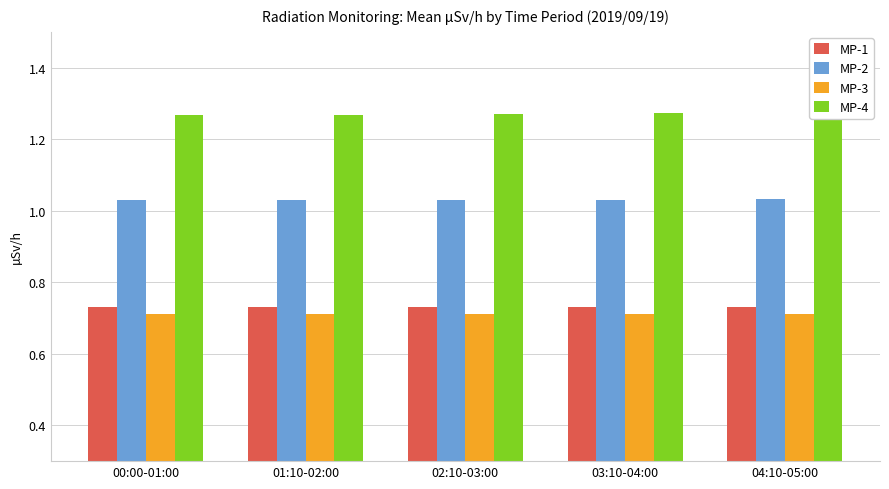

What is the spread (max minus min) of values at 02:10-03:00?

0.6